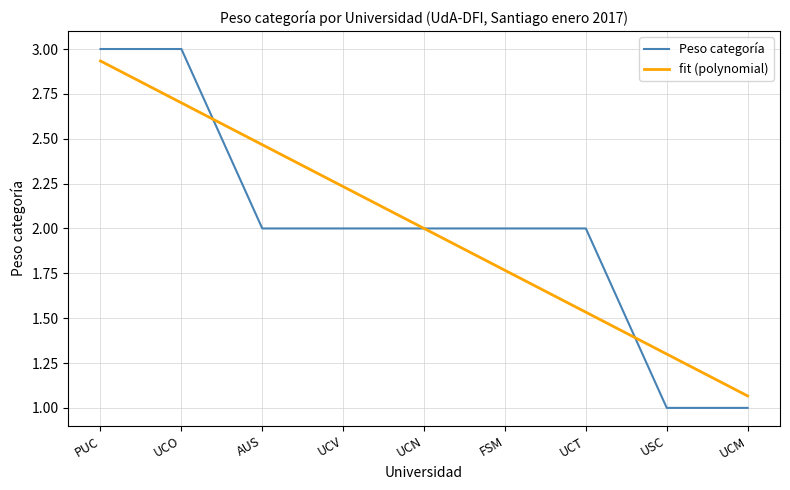

Read the value at PUC.

3